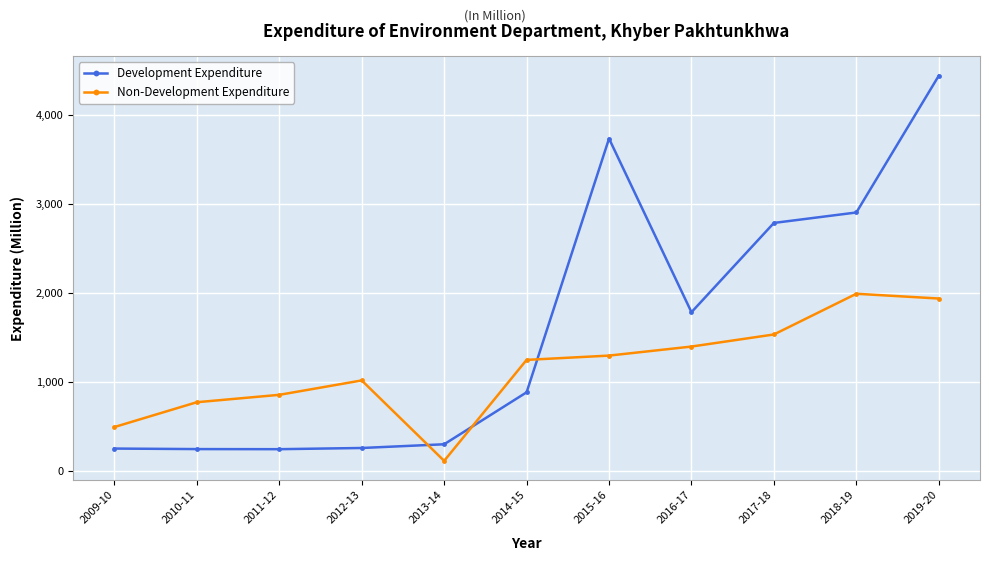

What is the difference between the highest and lowest values at 2012-13?

759.5